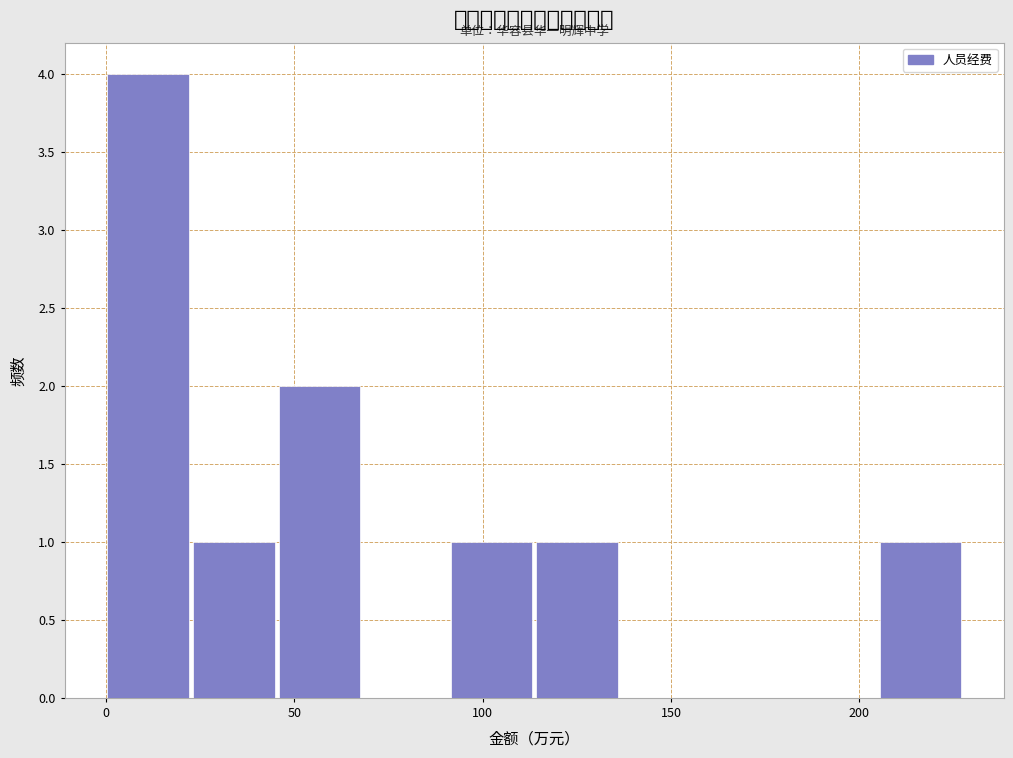

Reading left to right, list every bar in this chart as the range it spans on the x-axis followed by its height. Neither the bar edges nor the heights are printed on the chart, so give them approximately, as read against the axes.

0 to 25: 4
25 to 45: 1
45 to 70: 2
70 to 90: 0
90 to 115: 1
115 to 135: 1
135 to 160: 0
160 to 185: 0
185 to 205: 0
205 to 230: 1